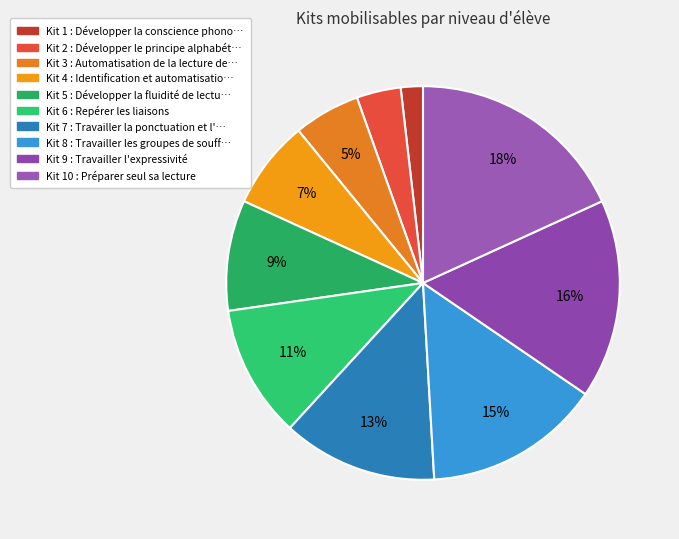

How many segments does this pie chart have?

10